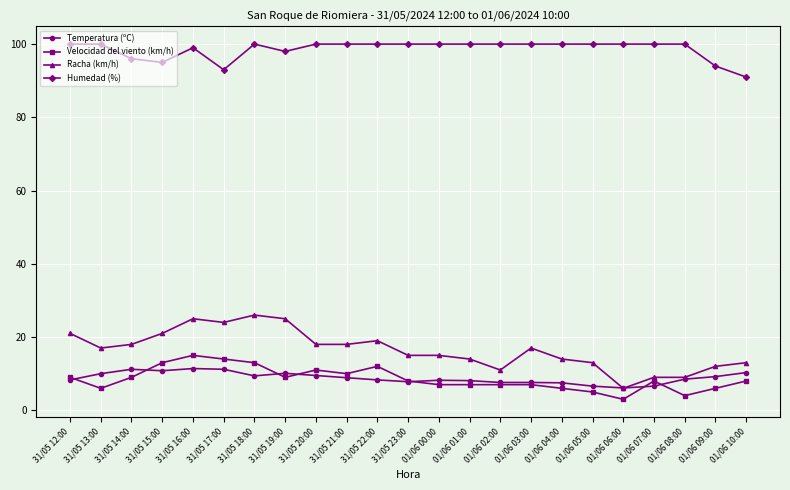

At which label does Velocidad del viento (km/h) first exceed 8?

31/05 12:00